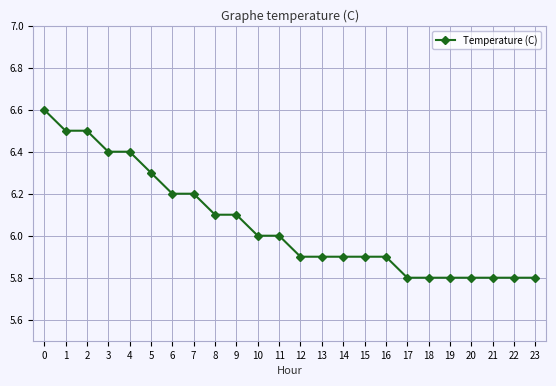

Is it true that the value at 6 is 6.2?

True